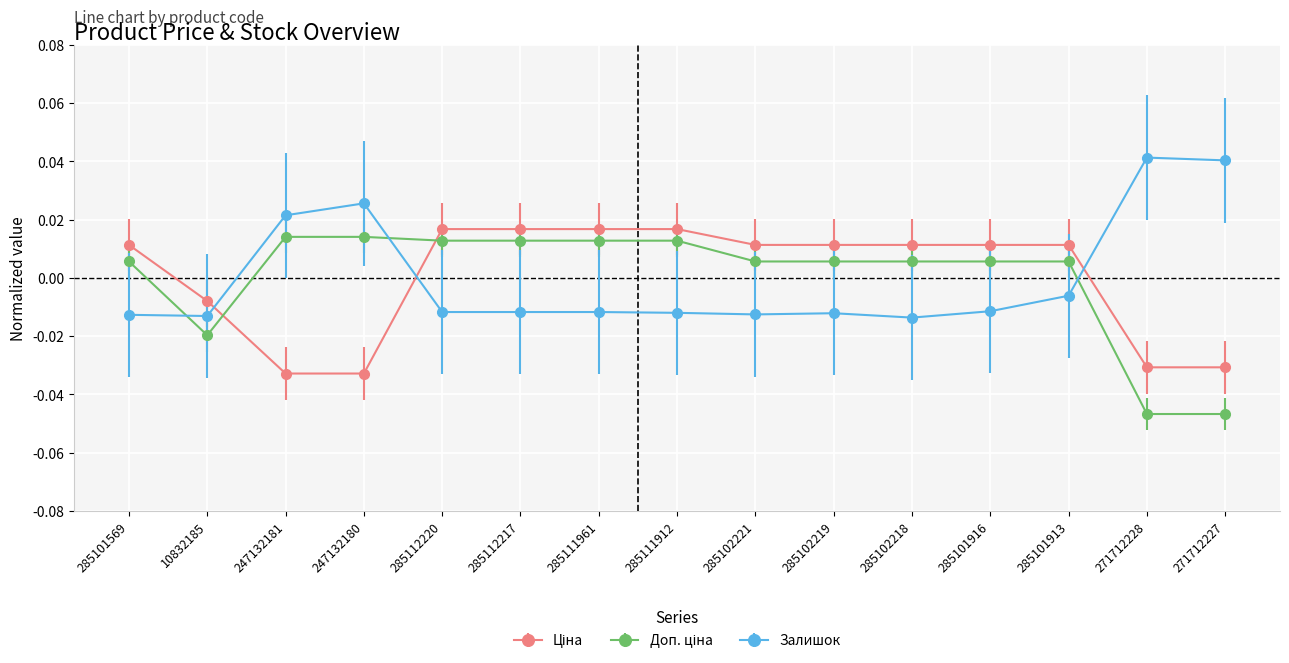

Where is Залишок nearest to the value 0?

285101913